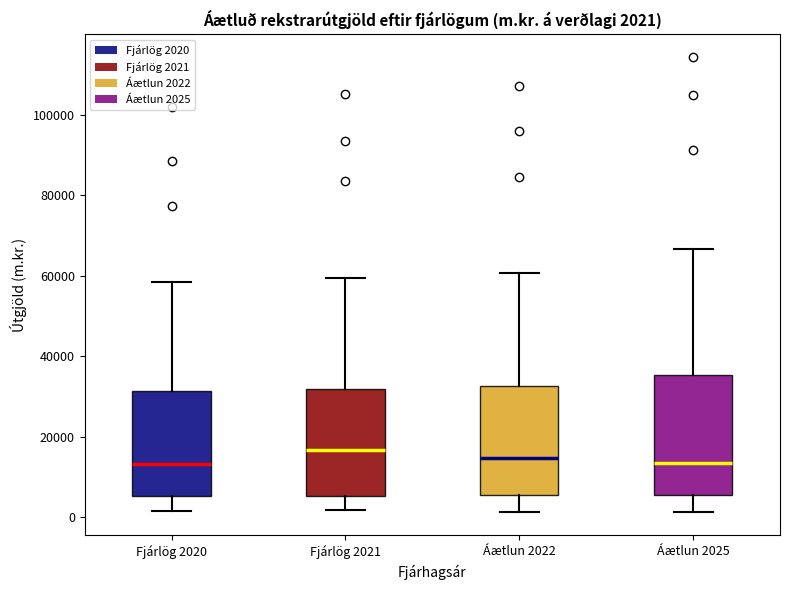

Comparing the boxes themselves (not the whiskers), which one is the tallest?

Áætlun 2025